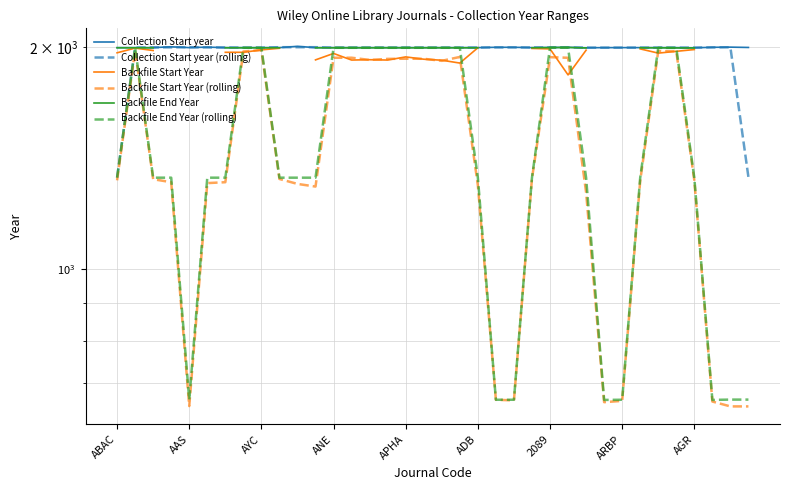

Is it true that Collection Start year (rolling) equals 1999.0 at 34?

True